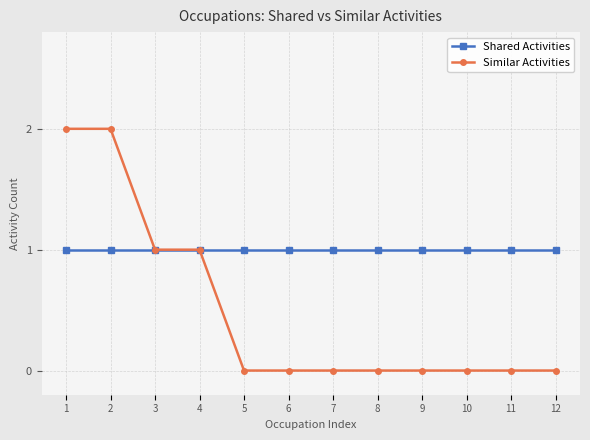

List the series in order of their overall mean, highest first.

Shared Activities, Similar Activities